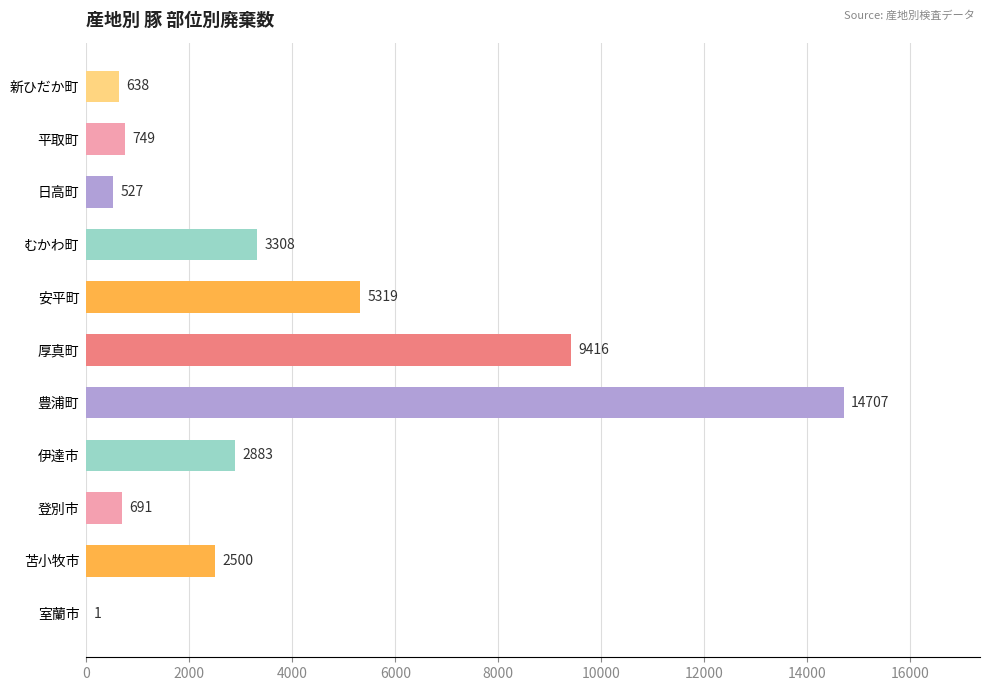

Between 厚真町 and 日高町, which is larger?

厚真町